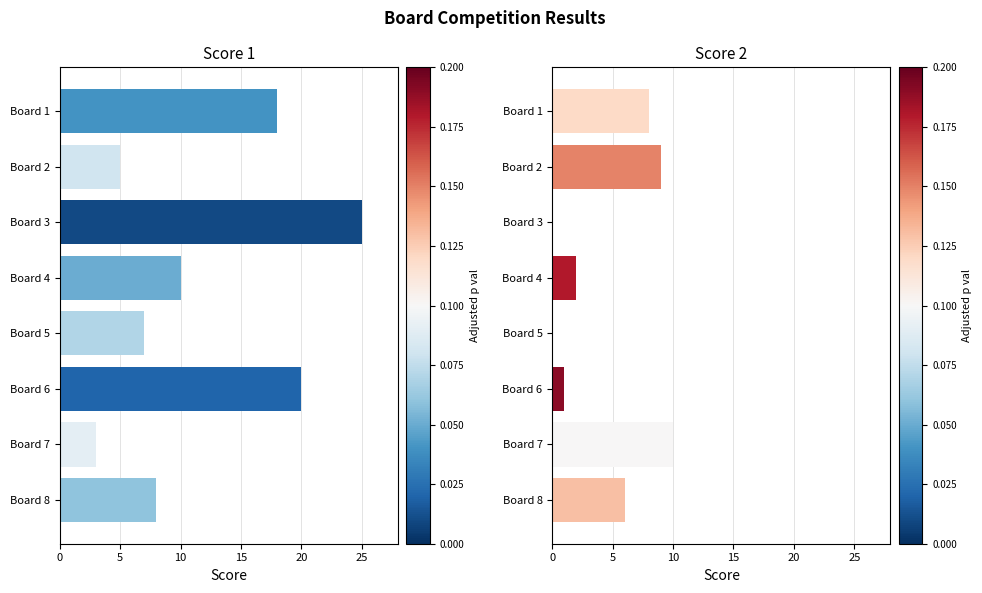

How many groups of bars are there?

8